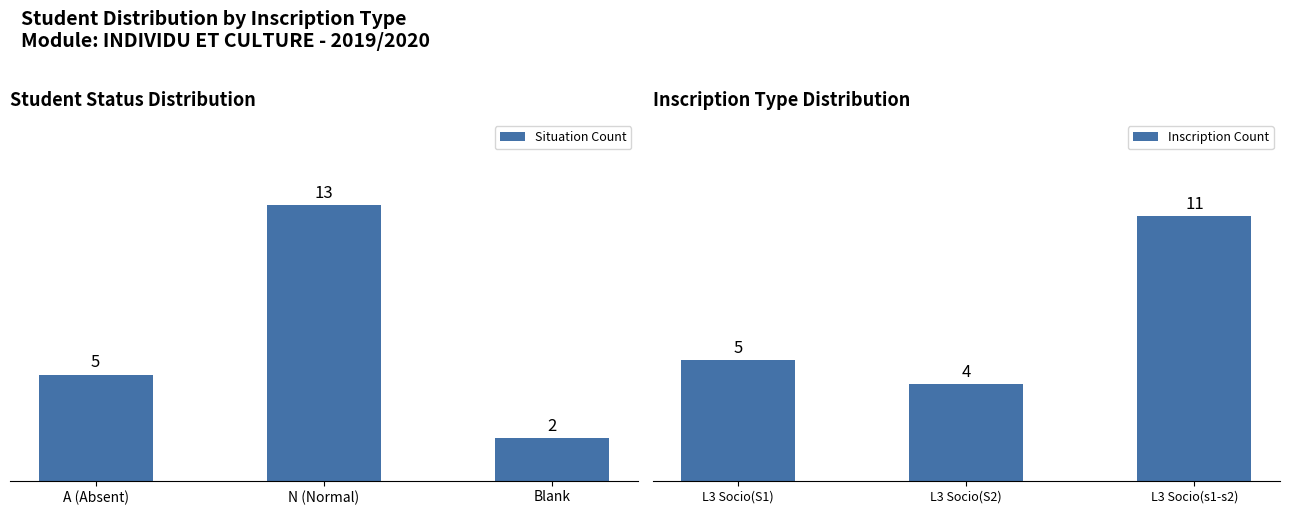

At which label is Situation Count closest to 7?

A (Absent)